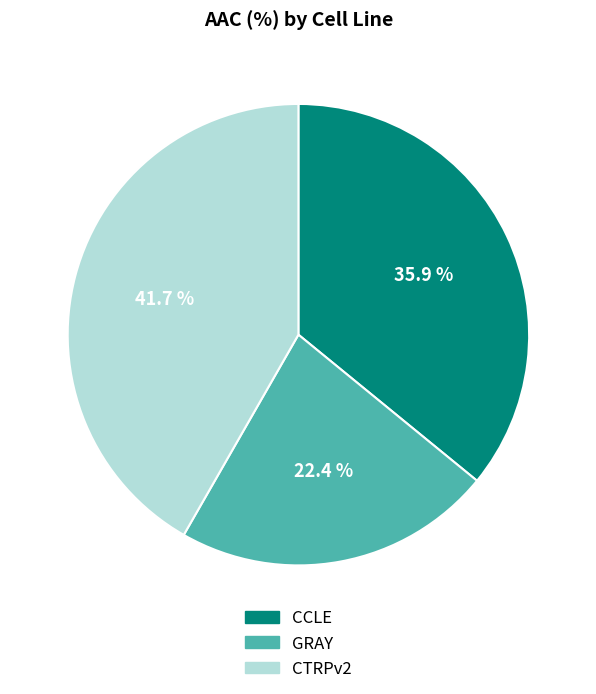

Which slice is the smallest?

GRAY